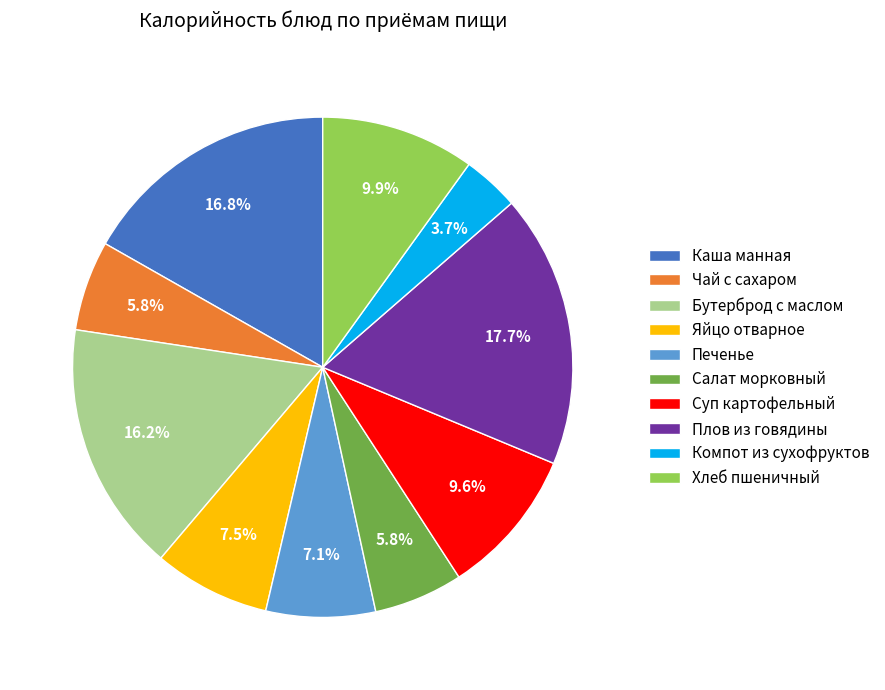

Combined, what portion of the pie is Суп картофельный and Яйцо отварное?

17.1%